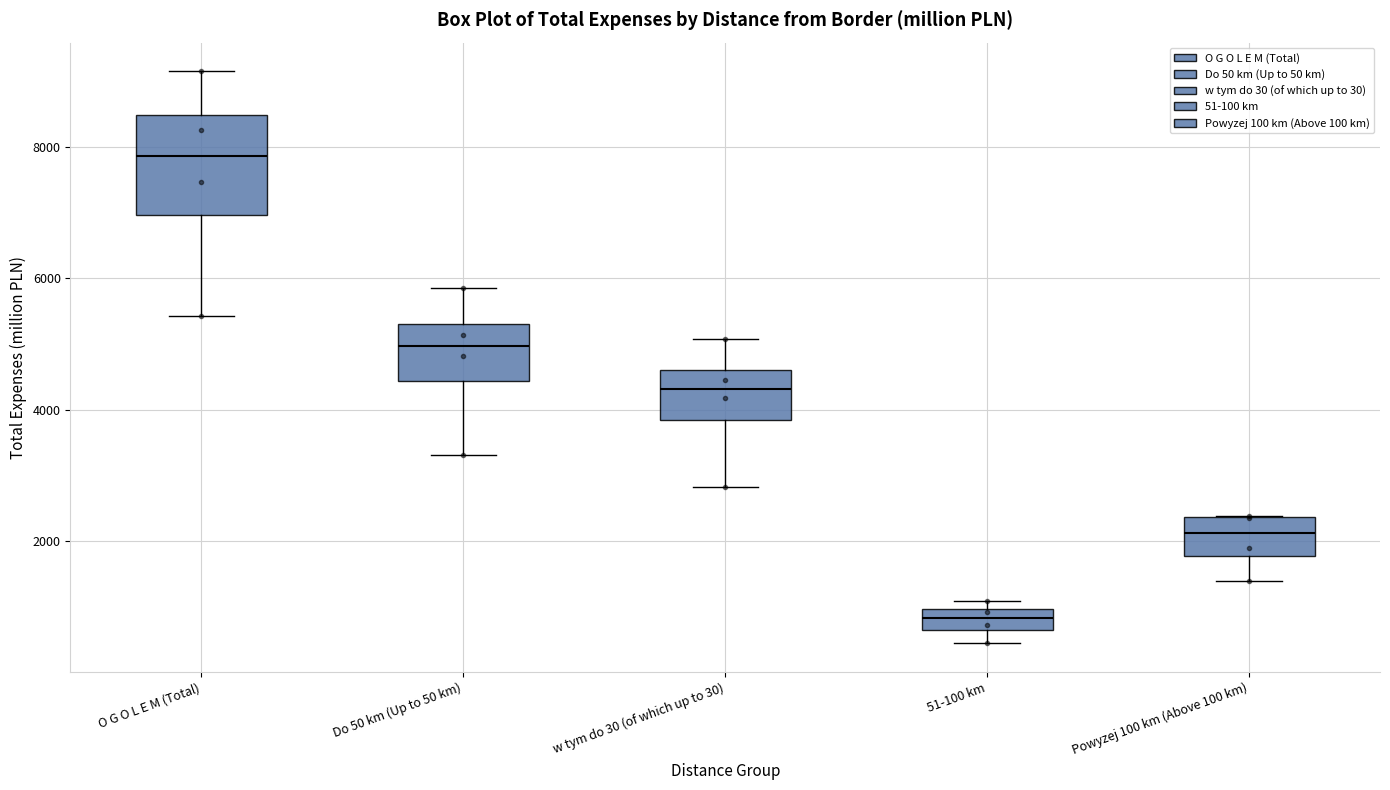

Where is the lower edge of the box for Do 50 km (Up to 50 km) on the y-axis? The values are not printed on the chart, so give them approximately, as read against the axis.

4400